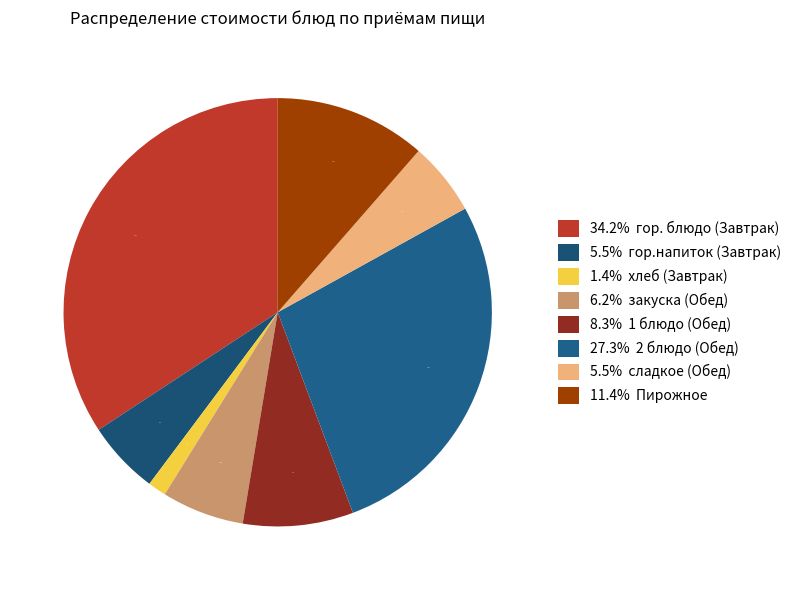

Which category has the smallest portion of the pie?

1.4% хлеб (Завтрак)